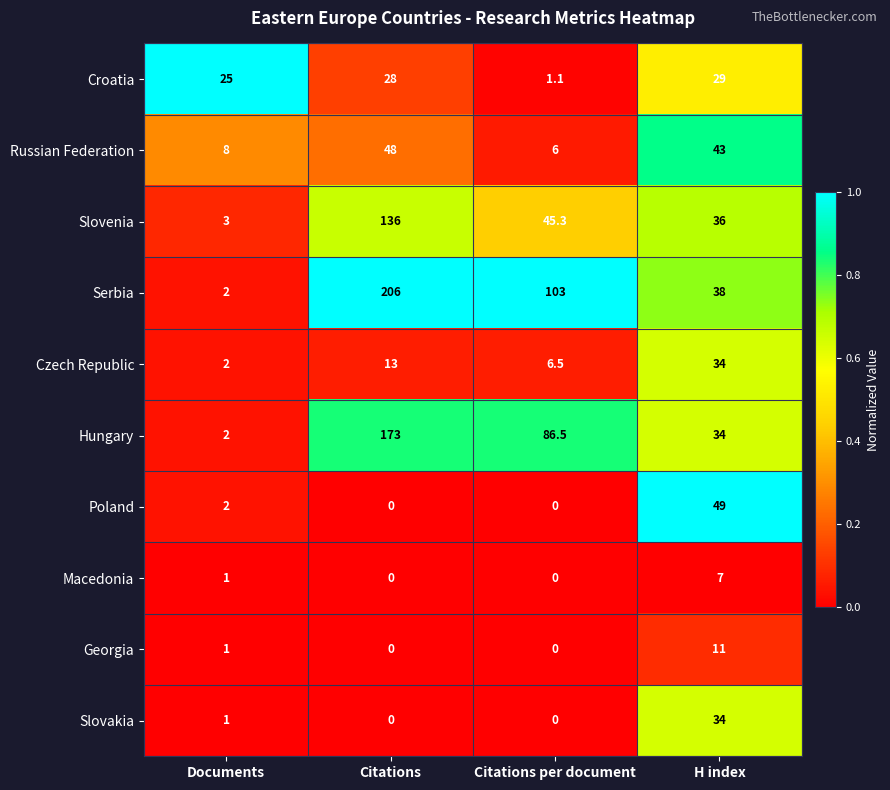

Between Citations and H index, which series saw the biggest shift?

Serbia